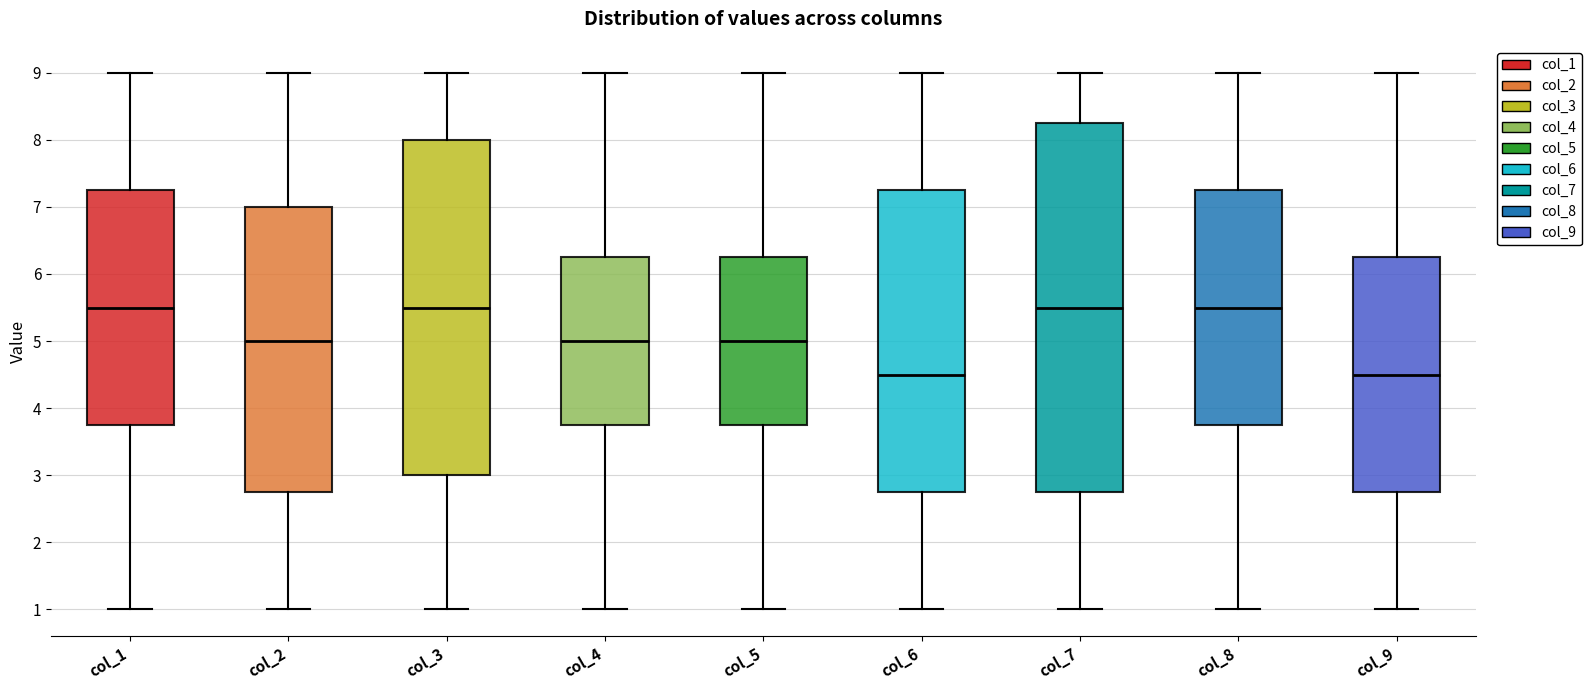

Reading left to right, read every box against the y-axis: the position of its median line, the range the box covers, and the ends of its whiskers. The values are not printed on the chart, so give them approximately, as read against the axis.

col_1: median 5.5, box 3.8 to 7.3, whiskers 1.0 to 9.0
col_2: median 5.0, box 2.8 to 7.0, whiskers 1.0 to 9.0
col_3: median 5.5, box 3.0 to 8.0, whiskers 1.0 to 9.0
col_4: median 5.0, box 3.8 to 6.3, whiskers 1.0 to 9.0
col_5: median 5.0, box 3.8 to 6.3, whiskers 1.0 to 9.0
col_6: median 4.5, box 2.8 to 7.3, whiskers 1.0 to 9.0
col_7: median 5.5, box 2.8 to 8.3, whiskers 1.0 to 9.0
col_8: median 5.5, box 3.8 to 7.3, whiskers 1.0 to 9.0
col_9: median 4.5, box 2.8 to 6.3, whiskers 1.0 to 9.0